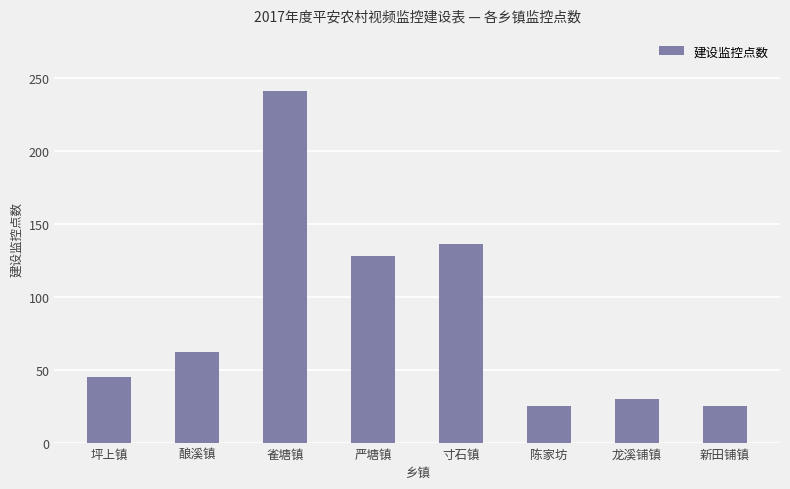

Count the number of categories in the chart.

8